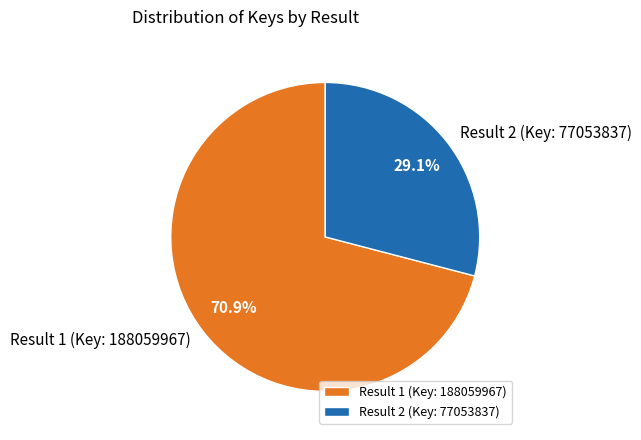

To the nearest percent, what is the difference between the largest and smallest slice percentages?

42%